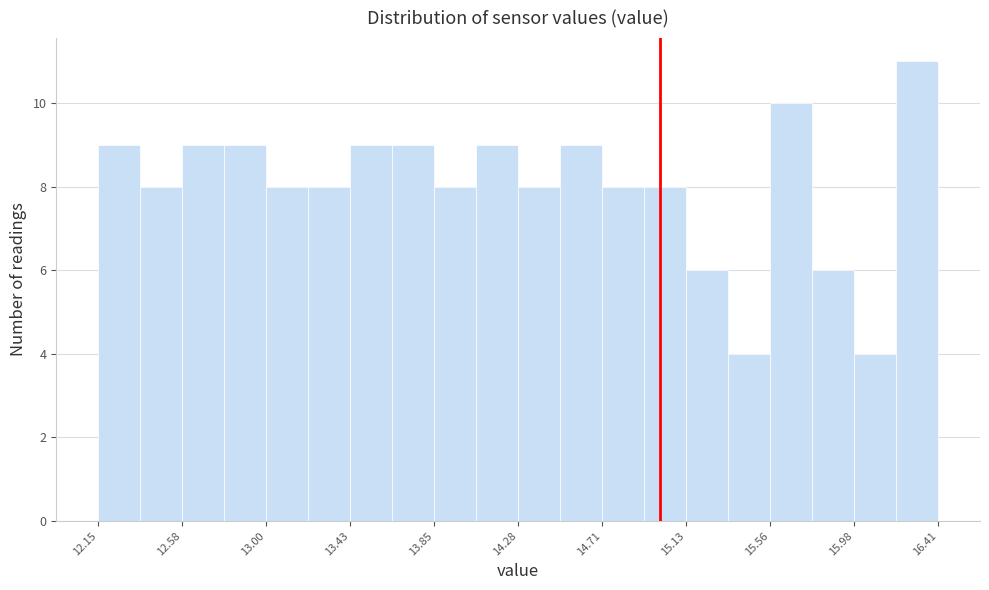

Reading left to right, list every bar in this chart as the range it spans on the x-axis followed by its height. Neither the bar edges nor the heights are printed on the chart, so give them approximately, as read against the axes.

12.15 to 12.35: 9
12.35 to 12.60: 8
12.60 to 12.80: 9
12.80 to 13.00: 9
13.00 to 13.20: 8
13.20 to 13.45: 8
13.45 to 13.65: 9
13.65 to 13.85: 9
13.85 to 14.05: 8
14.05 to 14.30: 9
14.30 to 14.50: 8
14.50 to 14.70: 9
14.70 to 14.90: 8
14.90 to 15.15: 8
15.15 to 15.35: 6
15.35 to 15.55: 4
15.55 to 15.75: 10
15.75 to 16.00: 6
16.00 to 16.20: 4
16.20 to 16.40: 11